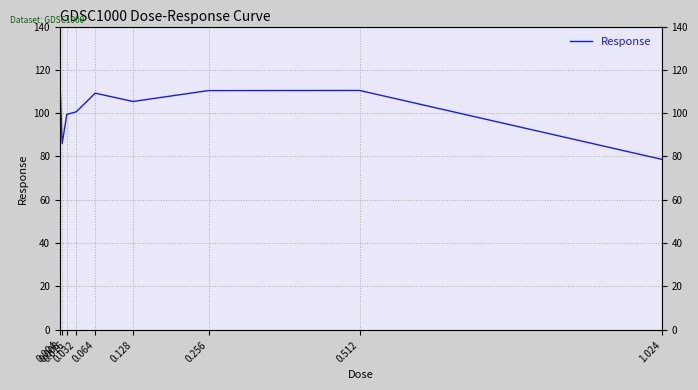

What is the average value?

101.9